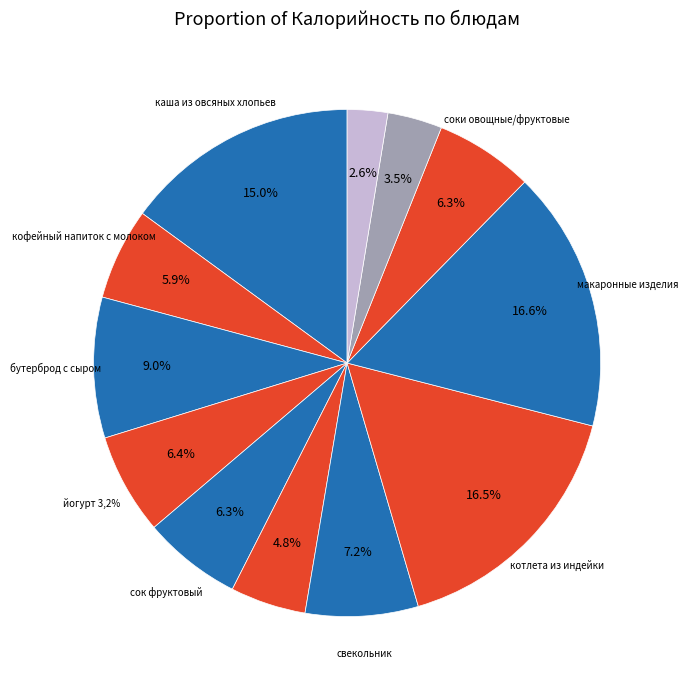

Approximately how many times larger is the value at хлеб пшеничный compared to бутерброд с сыром?

0.4